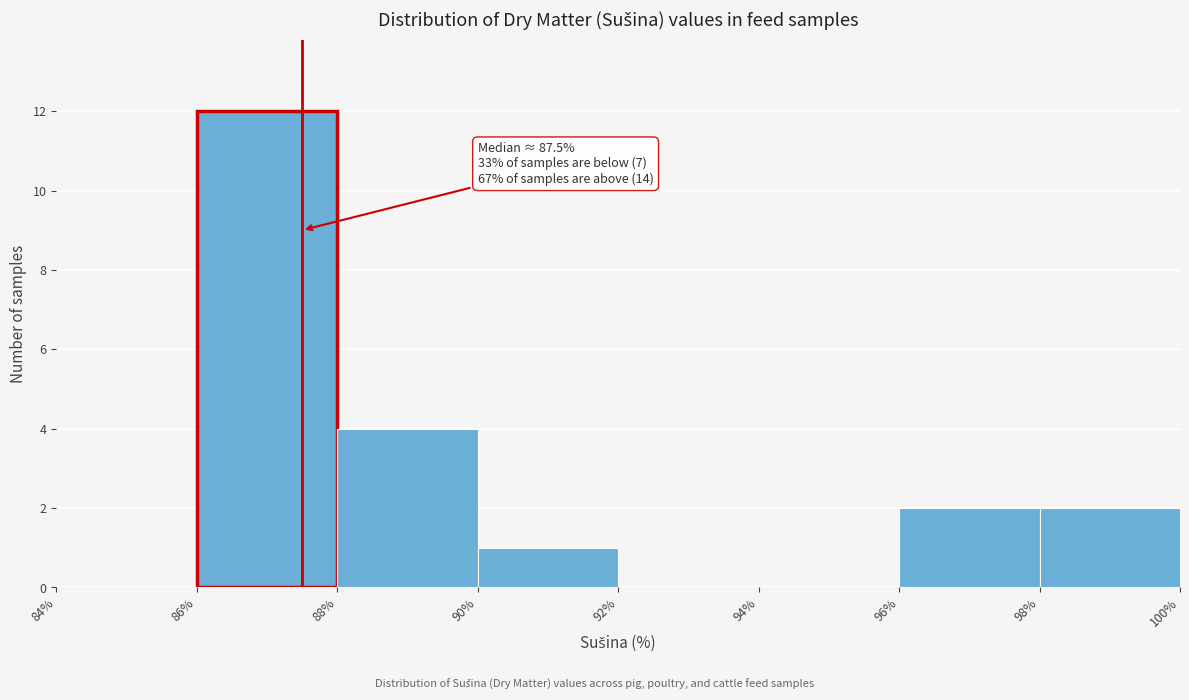

Over which range of the x-axis is the bar tallest?

86% to 88%